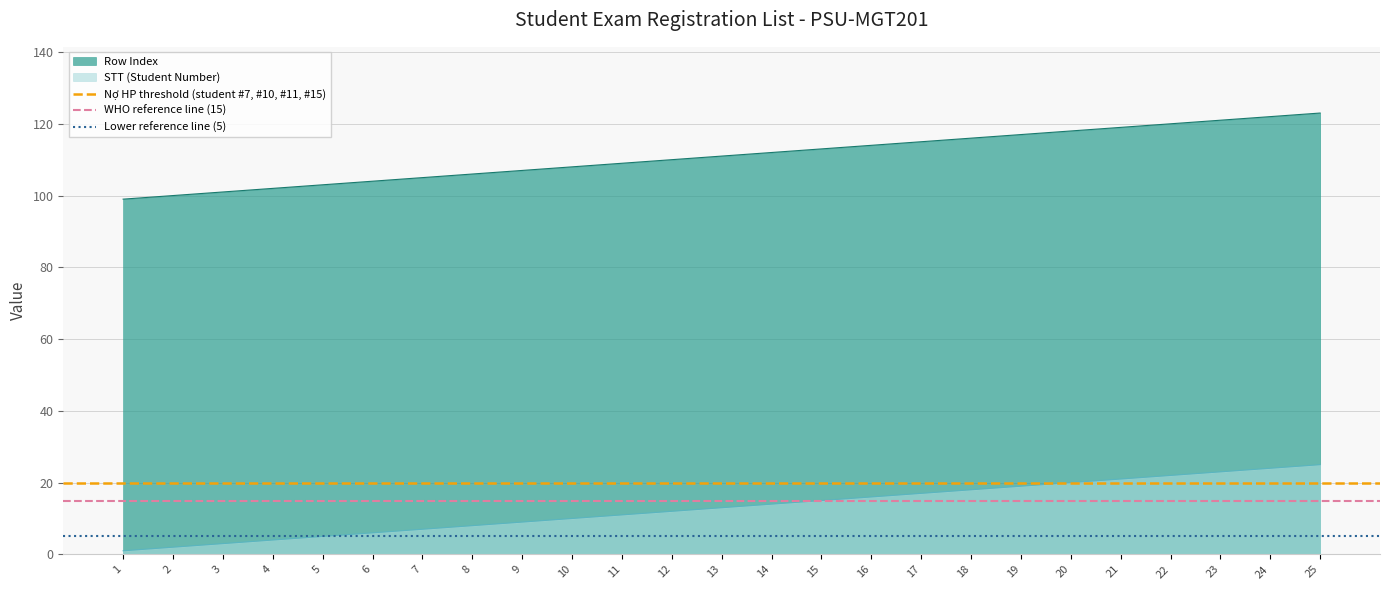

What is the value of the WHO reference line (15) point at the 2nd from the left?

15